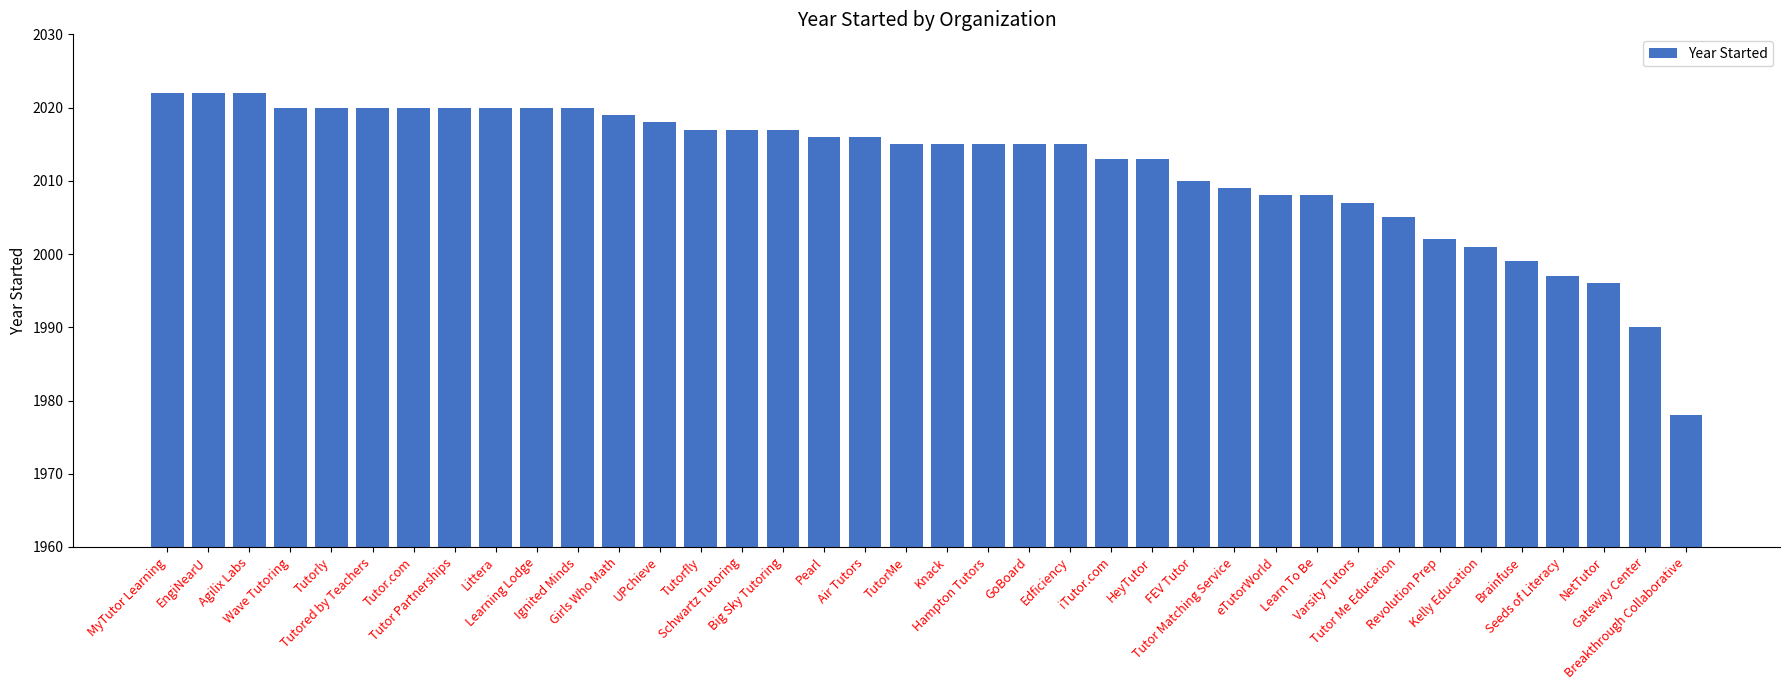

Where does the data first go above 2015?

MyTutor Learning